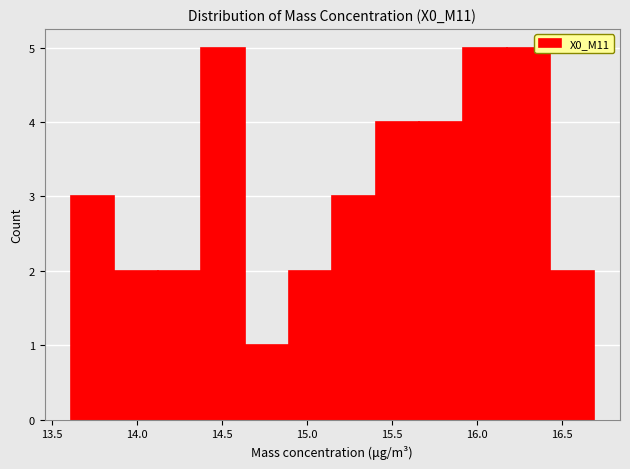

Reading left to right, transcribe this chart: for each bar, give the range it covers on the x-axis and its height. Neither the bar edges nor the heights are printed on the chart, so give them approximately, as read against the axes.

13.60 to 13.85: 3
13.85 to 14.10: 2
14.10 to 14.40: 2
14.40 to 14.65: 5
14.65 to 14.90: 1
14.90 to 15.15: 2
15.15 to 15.40: 3
15.40 to 15.65: 4
15.65 to 15.90: 4
15.90 to 16.20: 5
16.20 to 16.45: 5
16.45 to 16.70: 2